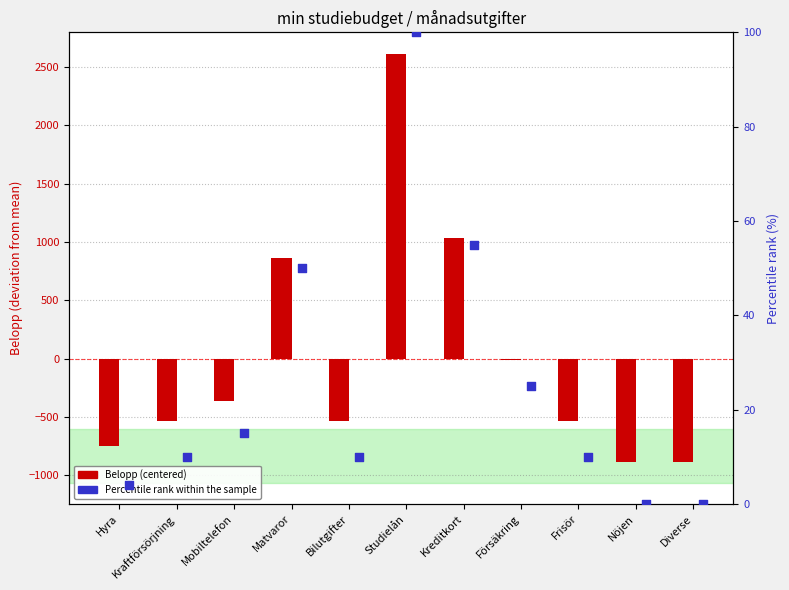

At which category is the sum across all series the highest?

Studielån